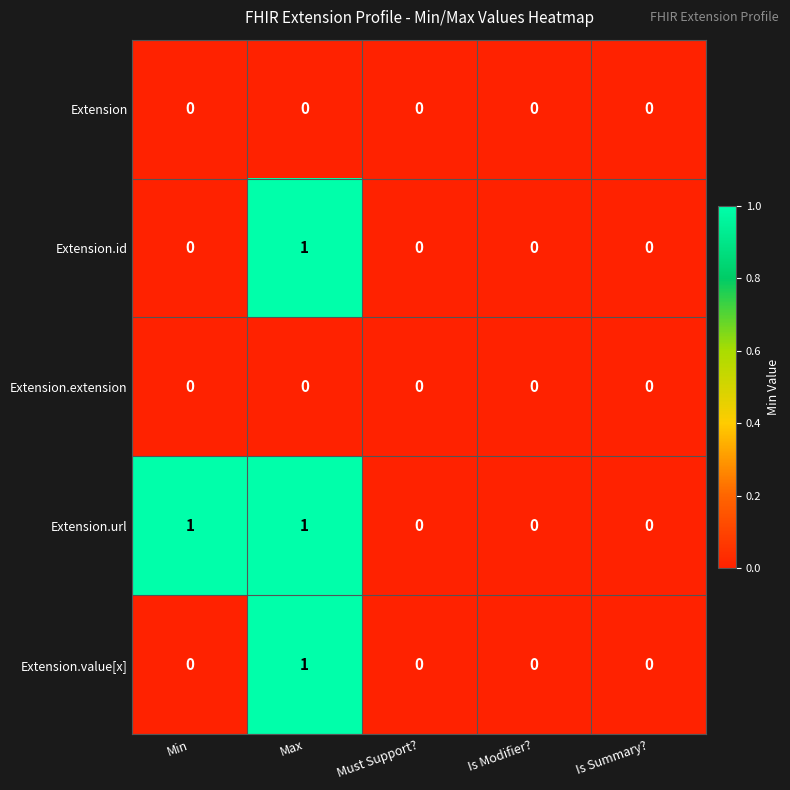

The Extension.id series shows 0 at Is Modifier?. True or false?

True